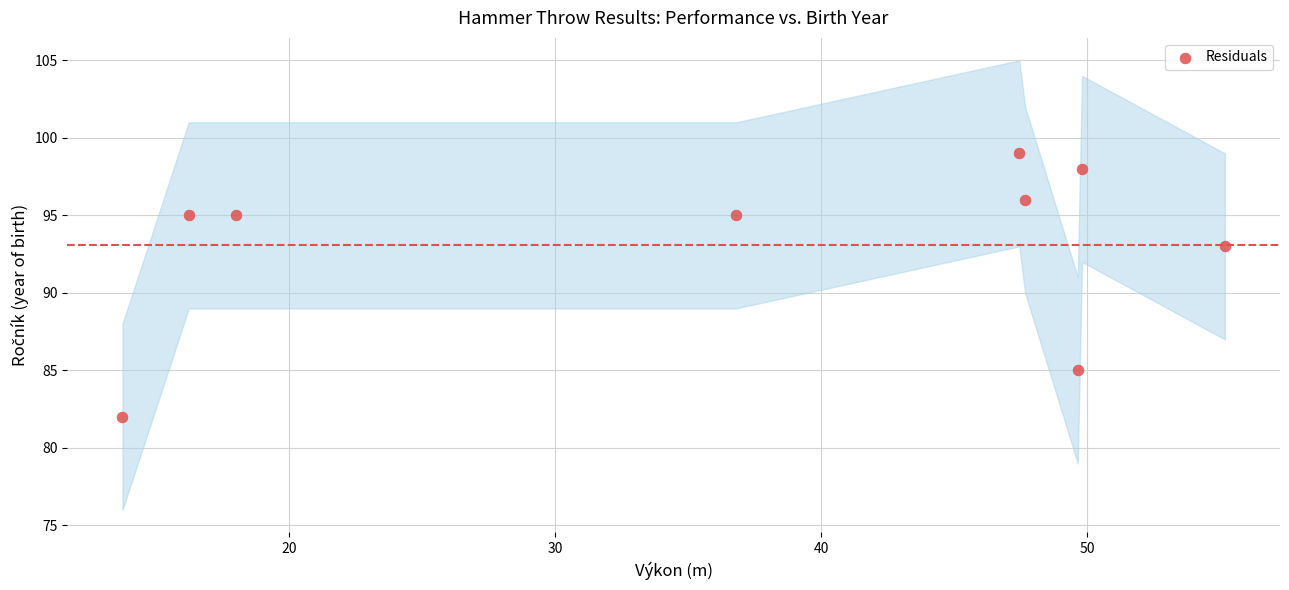

What Y value in the scatter plot is closest to 90?

93